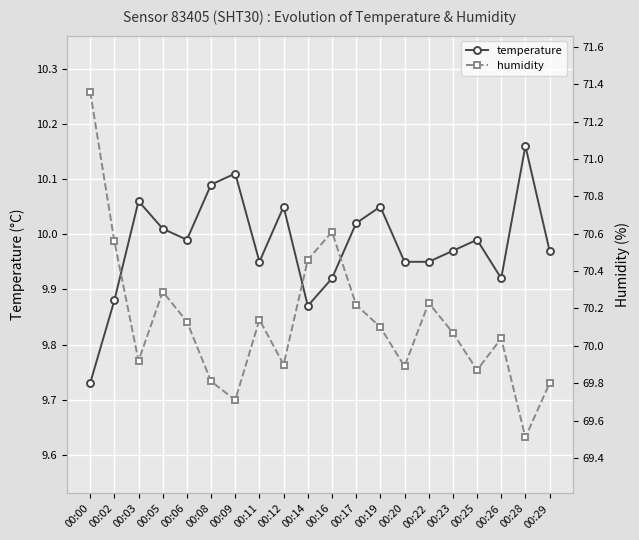

What is the sum of the temperature values at 00:25 and 00:28?

20.1